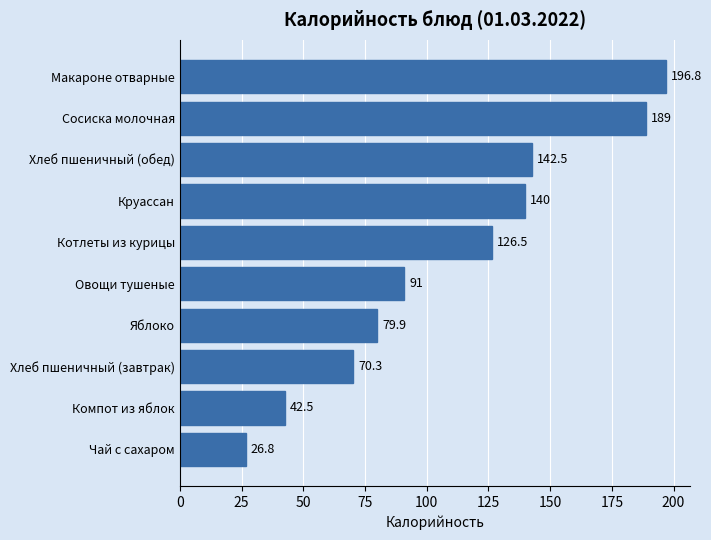

What is the change in value from Хлеб пшеничный (обед) to Круассан?

-2.5